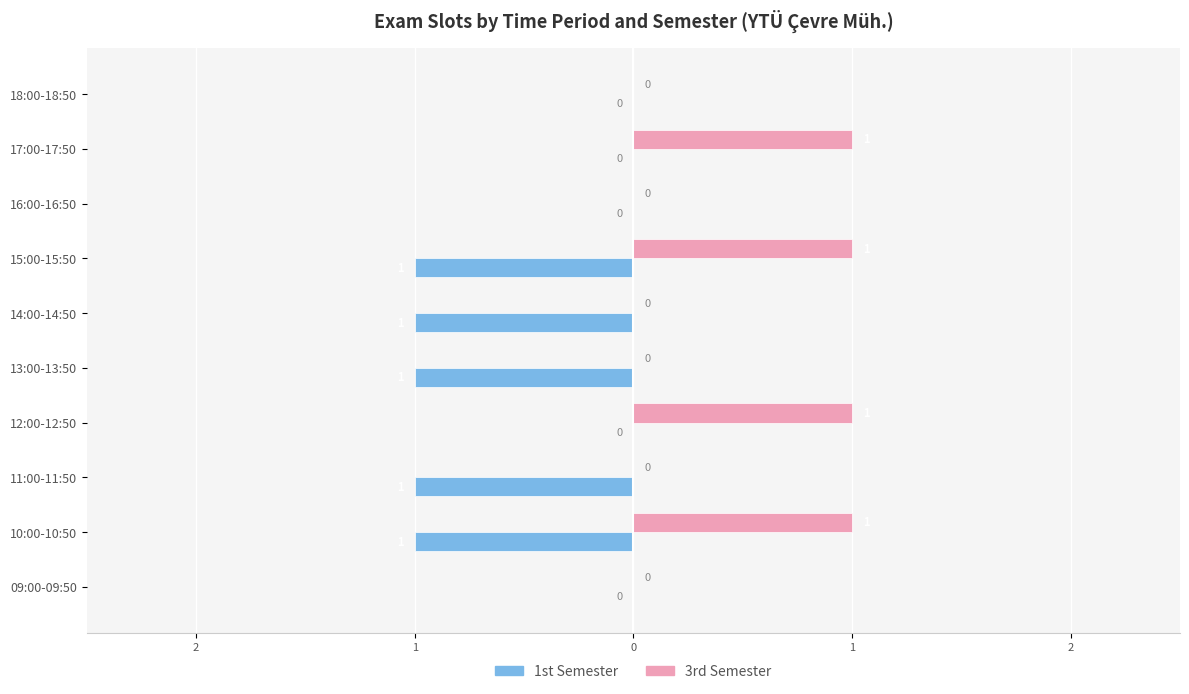

What are all the series names shown in the legend?

1st Semester, 3rd Semester